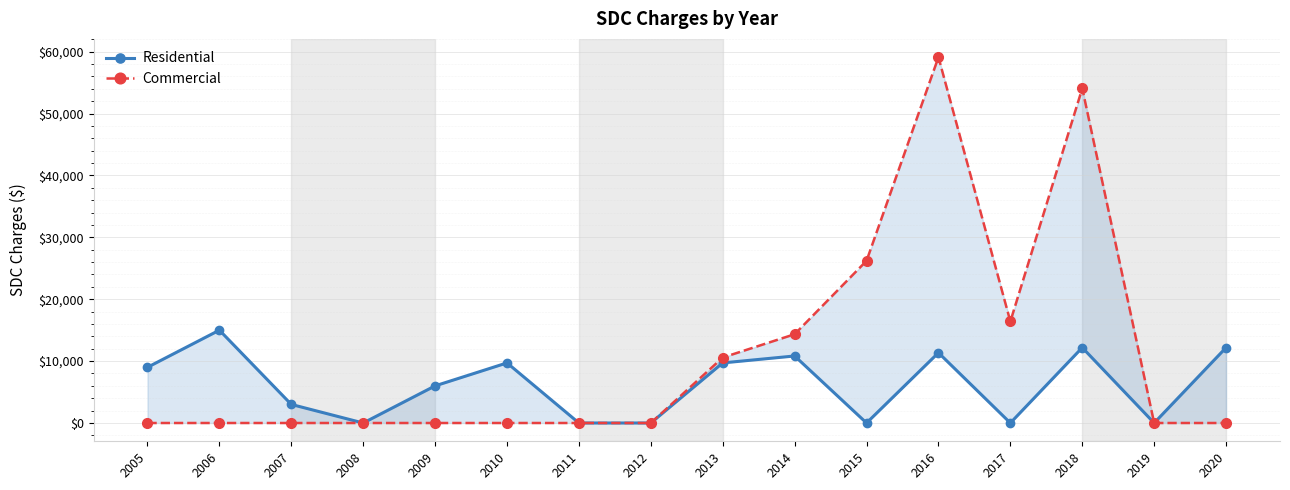

How many interior local peaks does the Residential series have?

5